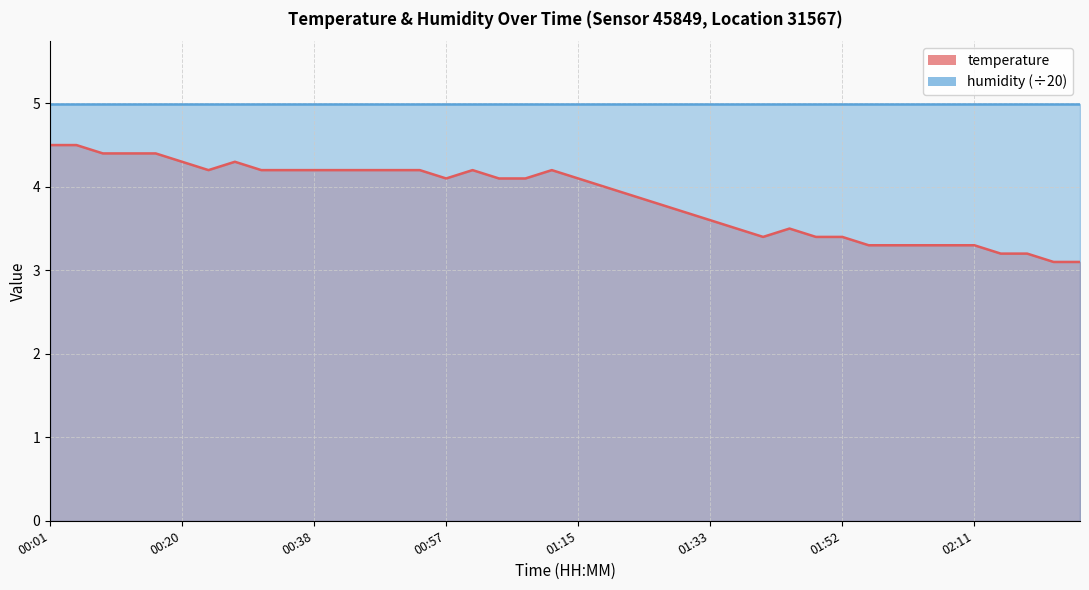

How many points are lower than both their immediate neighbors (excluding endpoints)?

3